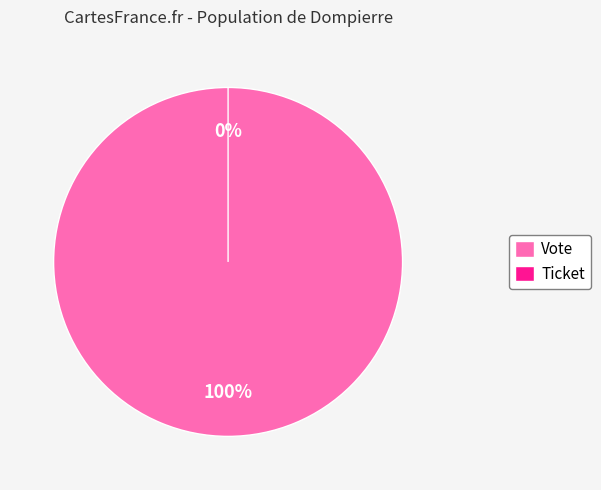

What is the change in value from Vote to Ticket?

-1